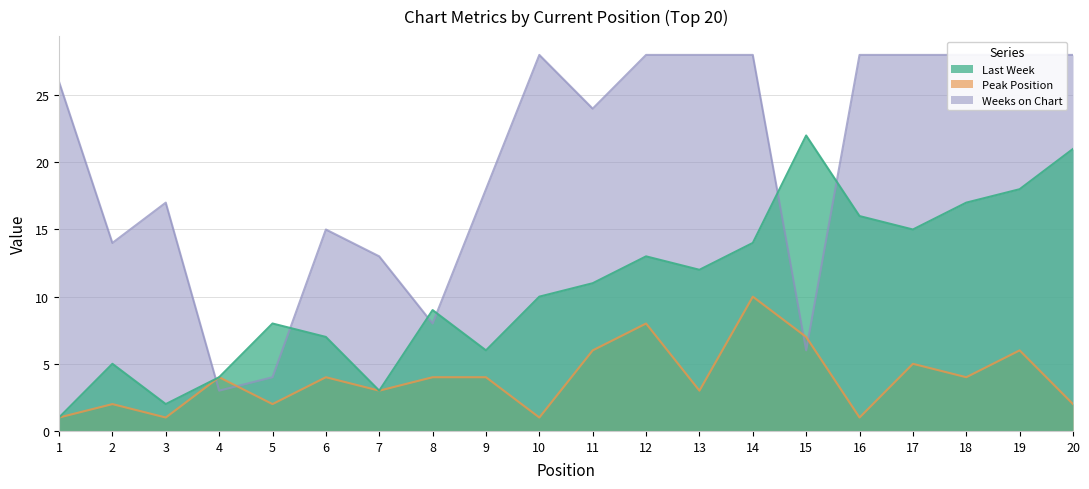

What is the approximate value of Last Week at 6, to the nearest 10?

10